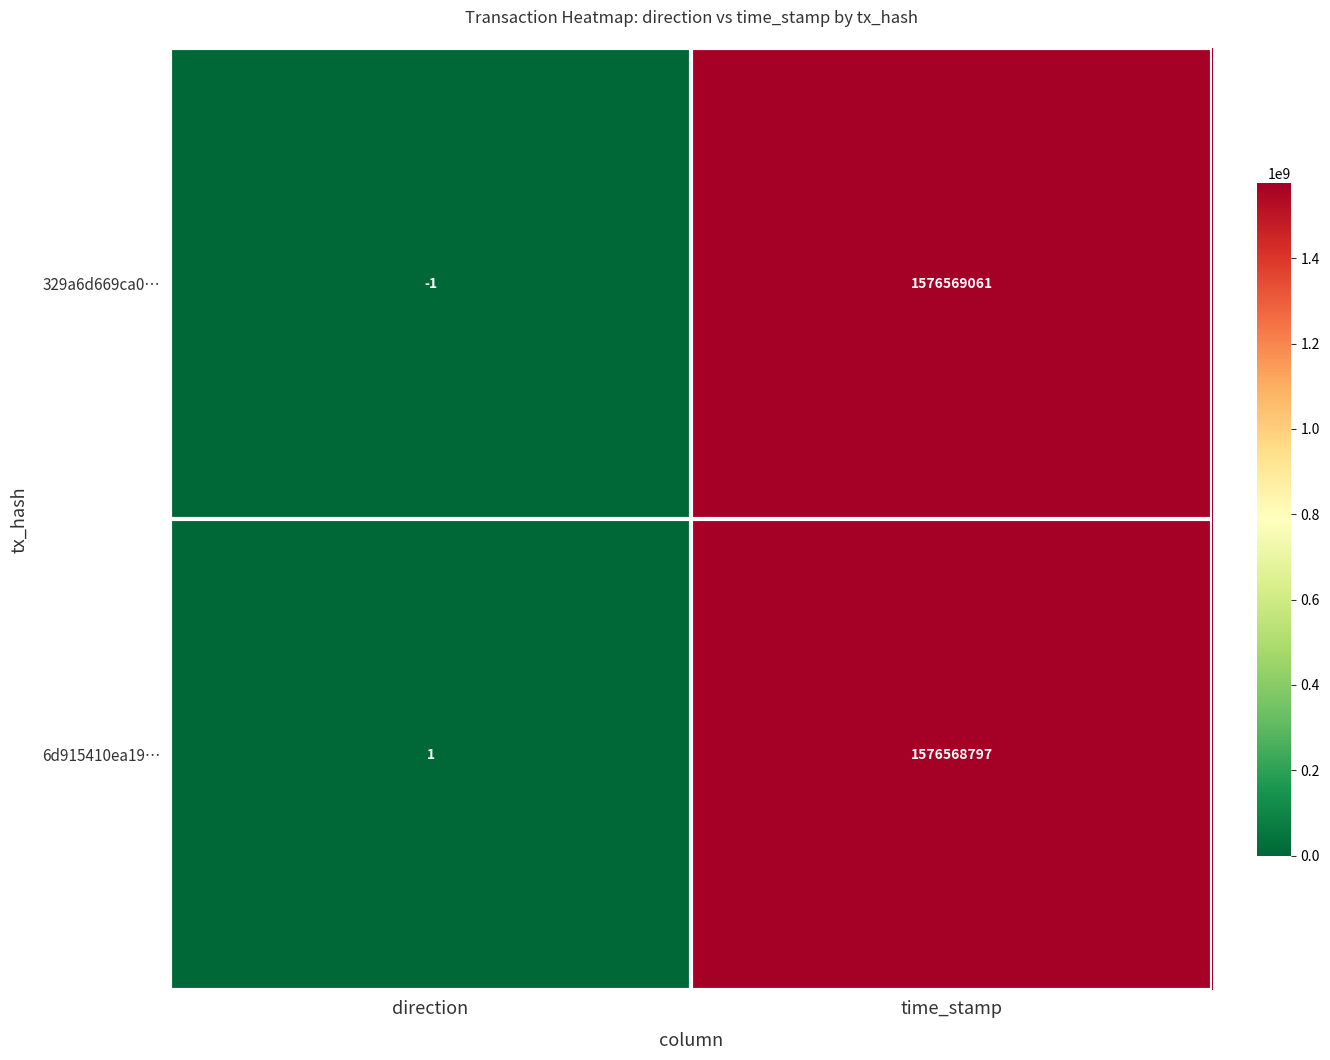

Reading left to right, extract all data points from this chart.

329a6d669ca0…: direction=-1	time_stamp=1576569061
6d915410ea19…: direction=1	time_stamp=1576568797